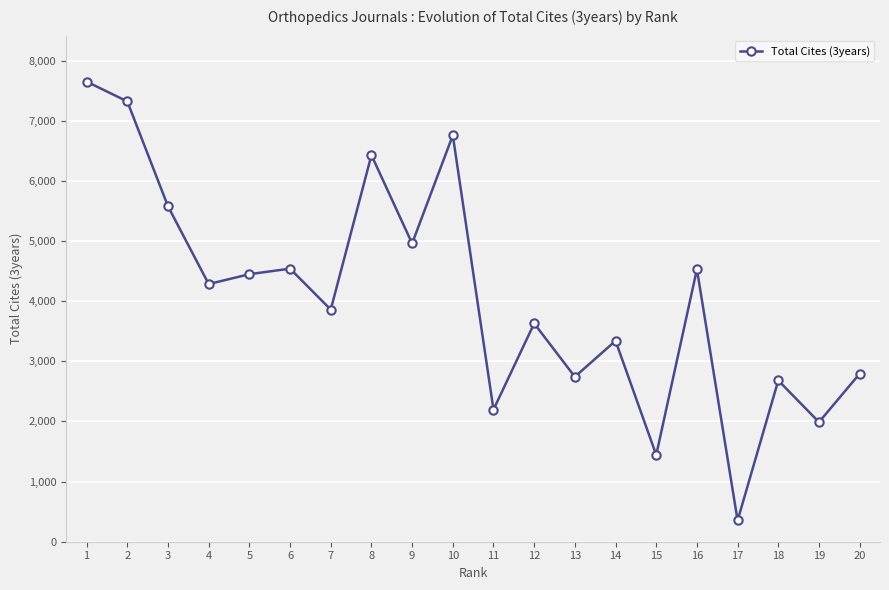

What is the value of the 3rd point from the left?

5577